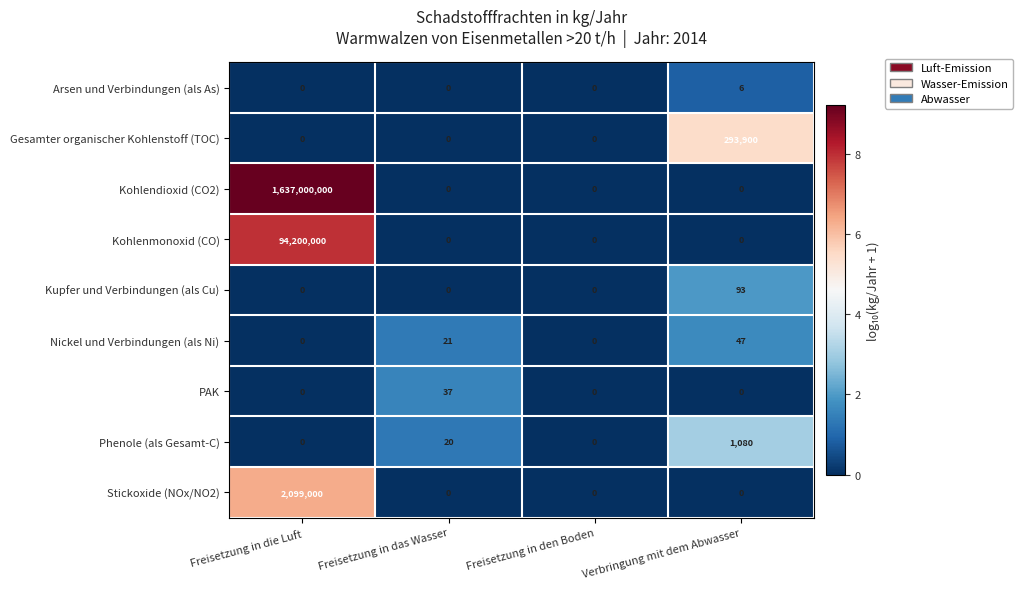

Rank the series by their maximum value, from highest to lowest.

Kohlendioxid (CO2), Kohlenmonoxid (CO), Stickoxide (NOx/NO2), Gesamter organischer Kohlenstoff (TOC), Phenole (als Gesamt-C), Kupfer und Verbindungen (als Cu), Nickel und Verbindungen (als Ni), PAK, Arsen und Verbindungen (als As)